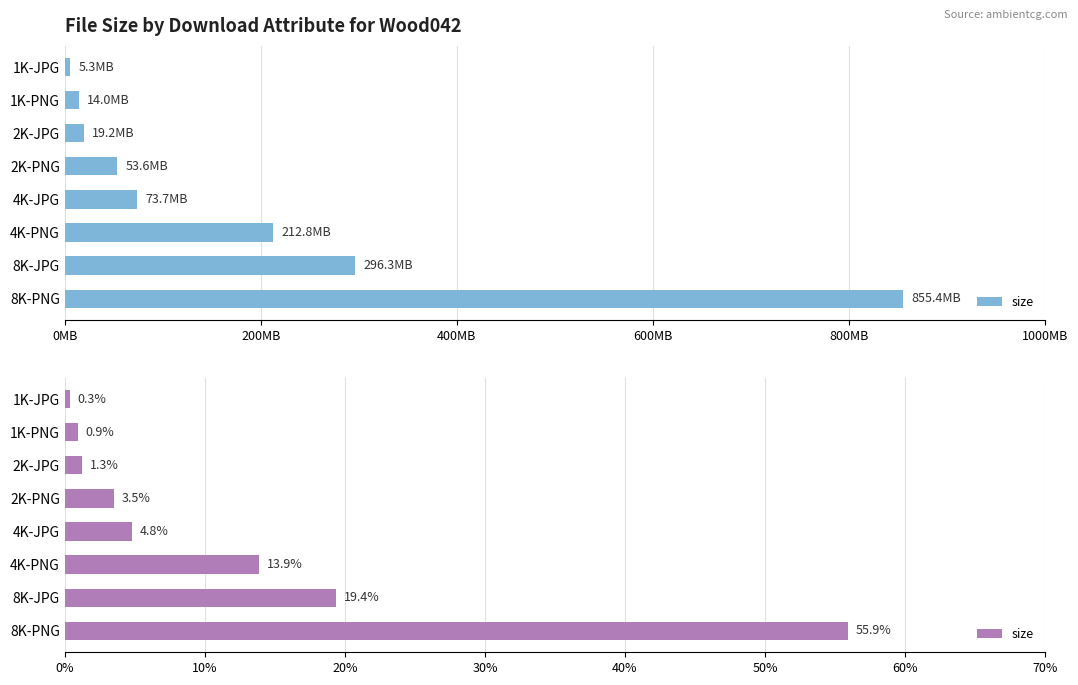

Are the bars grouped side by side (vs. stacked)?

No